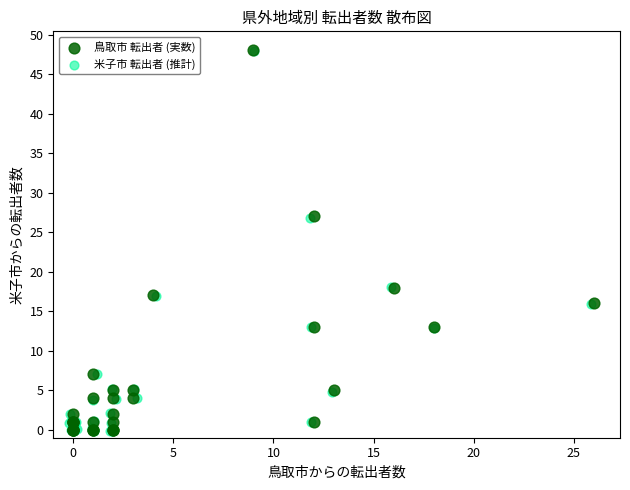

Which series has the widest spread of Y values?

米子市 転出者 (推計)